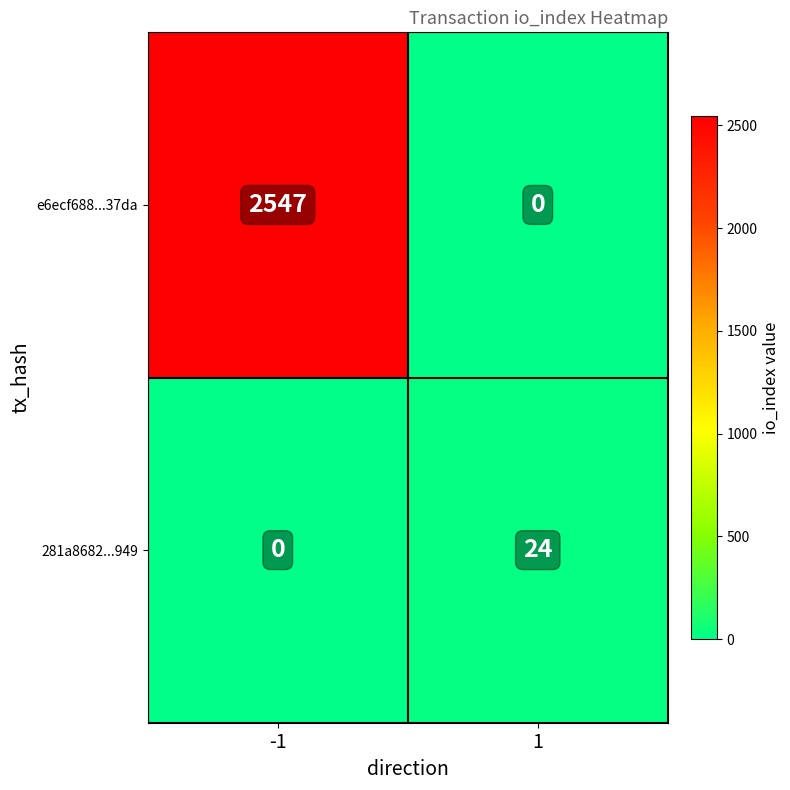

How many positive values does the e6ecf688...37da series have?

1